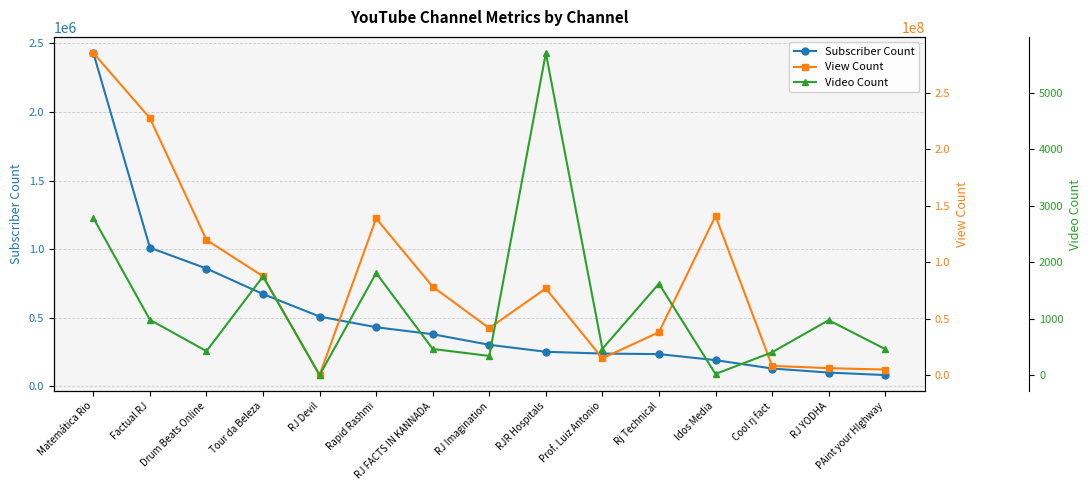

How many times do Subscriber Count and View Count cross each other?

2